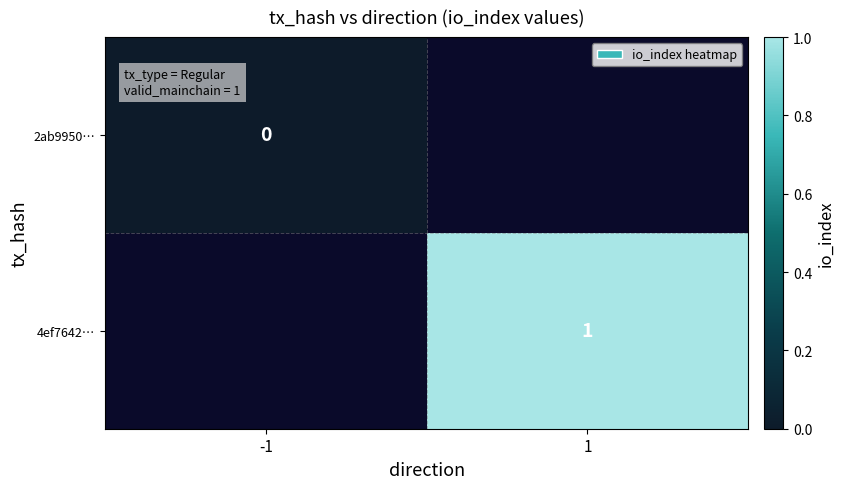

What is the greatest value displayed?

1.0